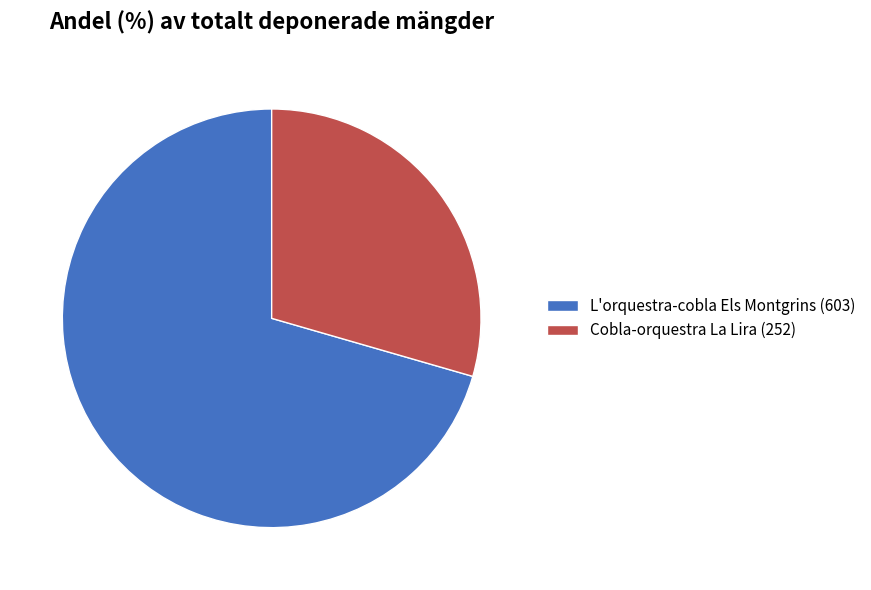

True or false: Cobla-orquestra La Lira (252) accounts for 29% of the total.

True